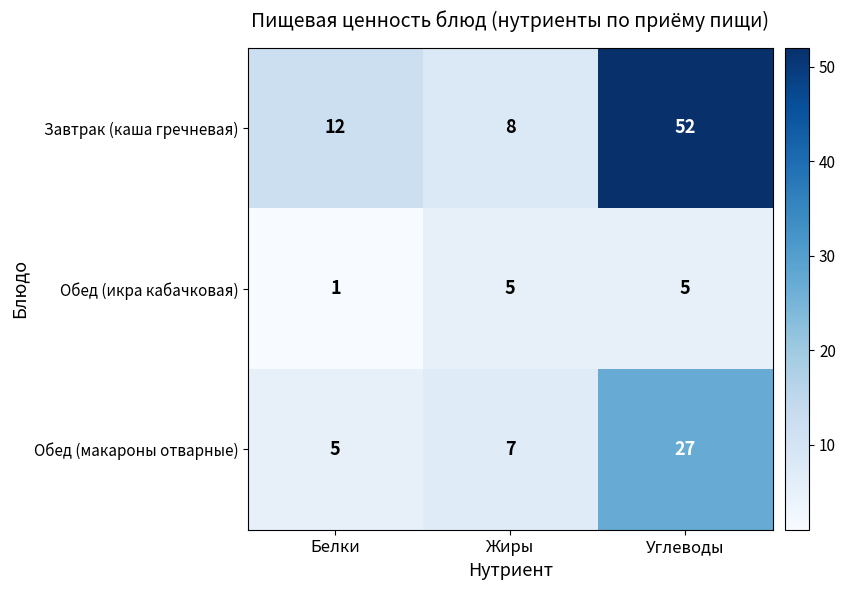

Which category has the lowest value across all series?

Белки